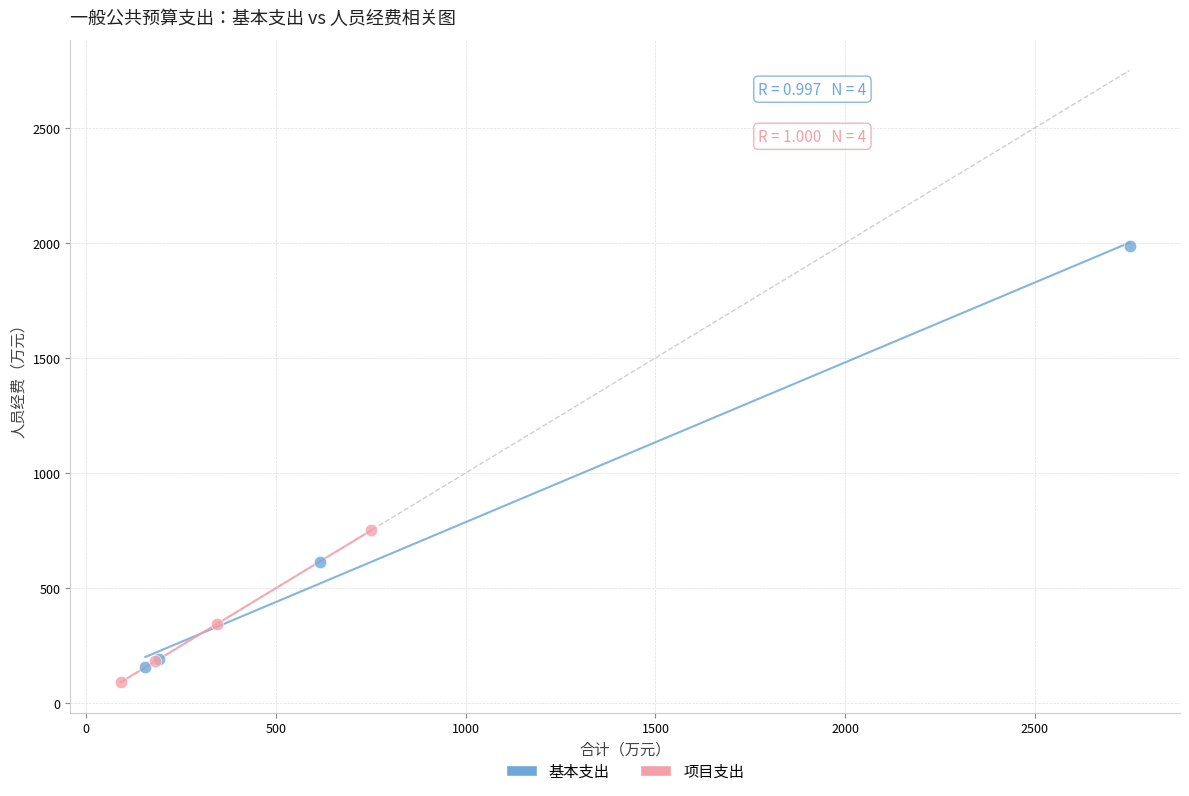

Which series has the widest spread of Y values?

基本支出